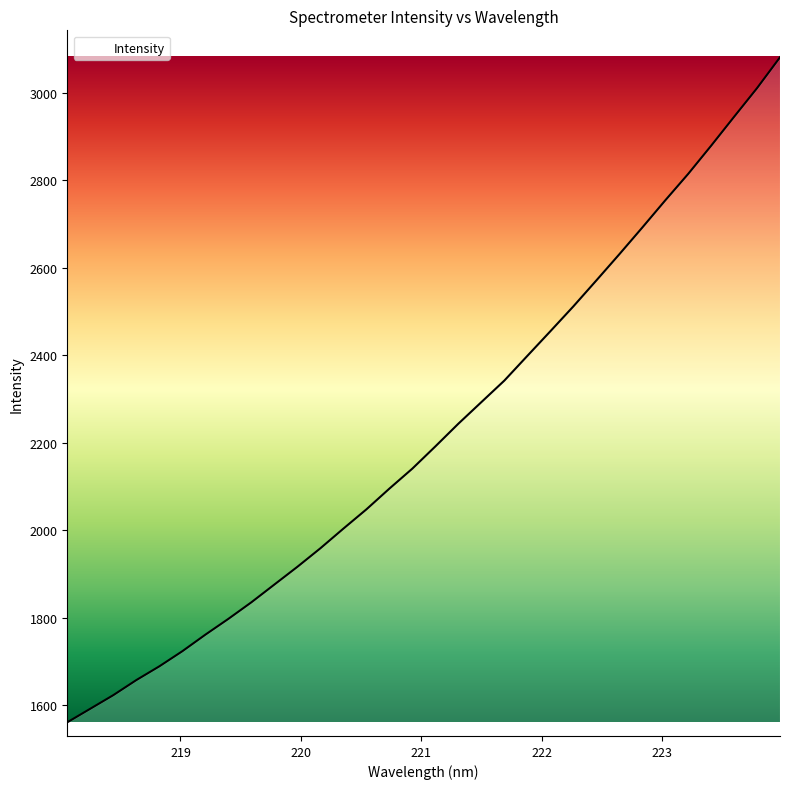

What is the difference between the maximum and minimum values?

1519.8